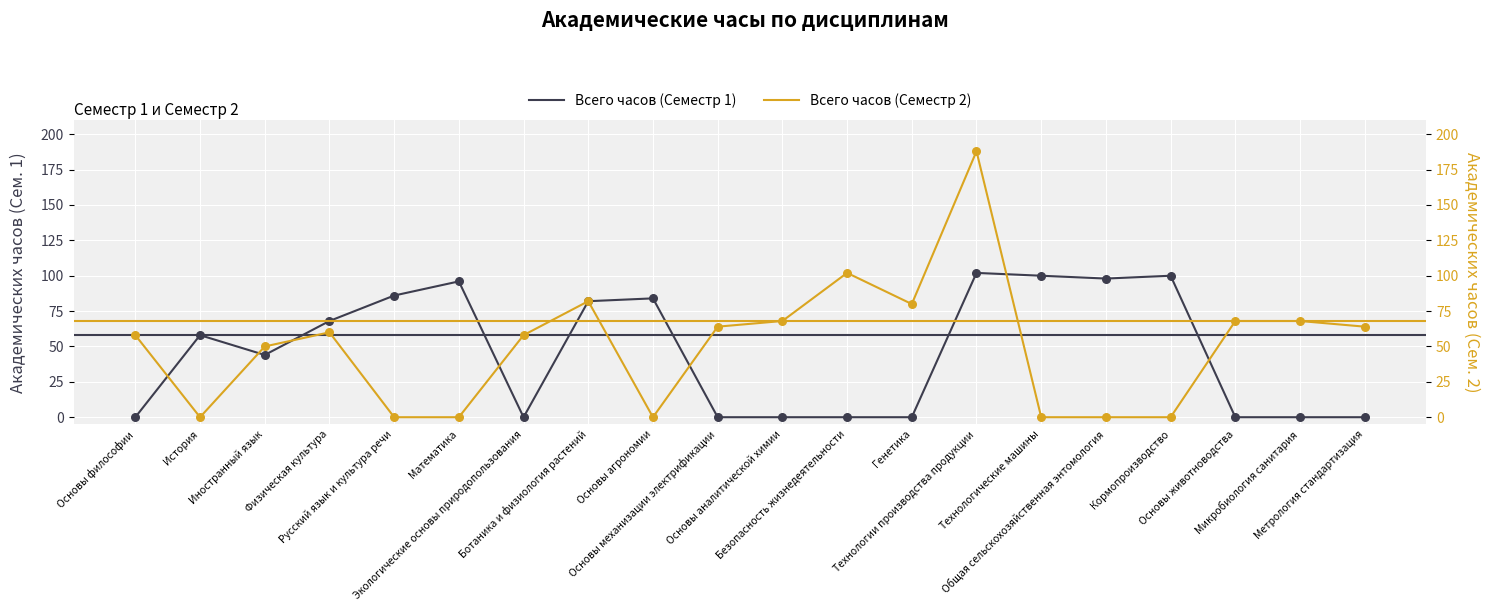

At how many categories does at least one series exceed 156?

1